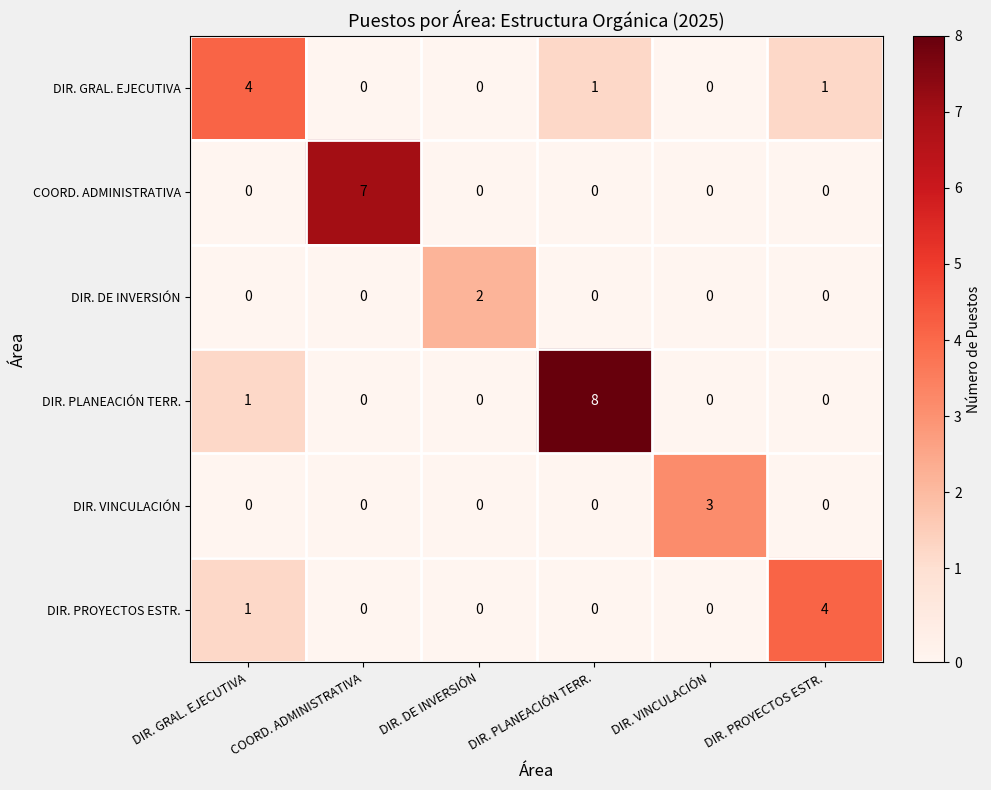

True or false: DIR. DE INVERSIÓN has a value of 0 at DIR. VINCULACIÓN.

True